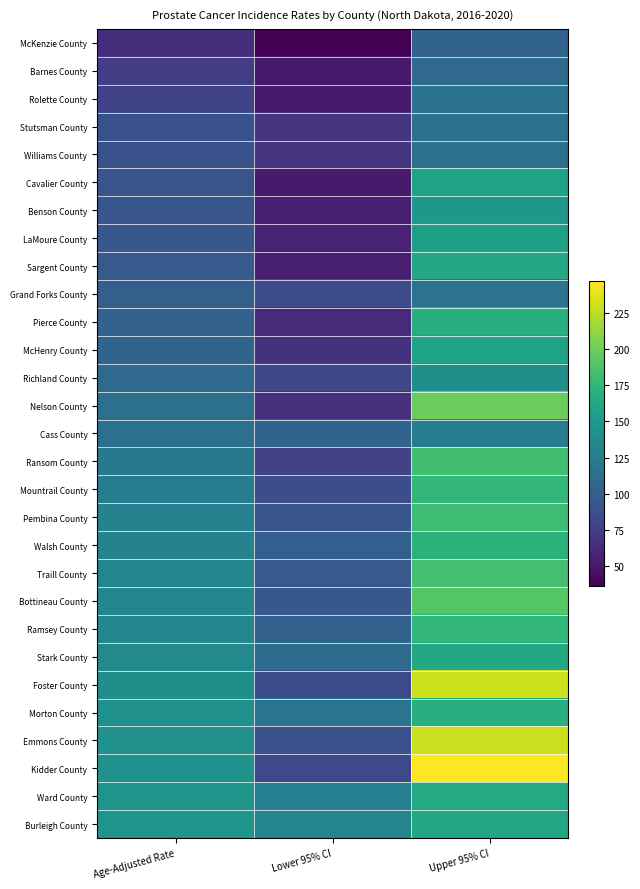

Reading right to left, extract all data points from this chart.

McKenzie County: Upper 95% CI=103.6	Lower 95% CI=36.7	Age-Adjusted Rate=64.4
Barnes County: Upper 95% CI=108.6	Lower 95% CI=51.3	Age-Adjusted Rate=75.1
Rolette County: Upper 95% CI=115.2	Lower 95% CI=51.7	Age-Adjusted Rate=78.7
Stutsman County: Upper 95% CI=116.1	Lower 95% CI=68.3	Age-Adjusted Rate=89.7
Williams County: Upper 95% CI=114.4	Lower 95% CI=69.0	Age-Adjusted Rate=89.7
Cavalier County: Upper 95% CI=158.0	Lower 95% CI=51.6	Age-Adjusted Rate=90.9
Benson County: Upper 95% CI=148.6	Lower 95% CI=55.2	Age-Adjusted Rate=93.1
LaMoure County: Upper 95% CI=156.0	Lower 95% CI=57.3	Age-Adjusted Rate=94.2
Sargent County: Upper 95% CI=163.5	Lower 95% CI=54.6	Age-Adjusted Rate=96.1
Grand Forks County: Upper 95% CI=116.8	Lower 95% CI=85.6	Age-Adjusted Rate=100.3
Pierce County: Upper 95% CI=168.1	Lower 95% CI=61.3	Age-Adjusted Rate=102.3
McHenry County: Upper 95% CI=158.7	Lower 95% CI=67.4	Age-Adjusted Rate=104.5
Richland County: Upper 95% CI=140.9	Lower 95% CI=82.1	Age-Adjusted Rate=108.2
Nelson County: Upper 95% CI=198.9	Lower 95% CI=66.0	Age-Adjusted Rate=113.8
Cass County: Upper 95% CI=125.1	Lower 95% CI=104.1	Age-Adjusted Rate=114.2
Ransom County: Upper 95% CI=183.2	Lower 95% CI=77.9	Age-Adjusted Rate=120.9
Mountrail County: Upper 95% CI=175.9	Lower 95% CI=86.3	Age-Adjusted Rate=125.2
Pembina County: Upper 95% CI=181.7	Lower 95% CI=92.5	Age-Adjusted Rate=130.1
Walsh County: Upper 95% CI=171.6	Lower 95% CI=99.0	Age-Adjusted Rate=130.8
Traill County: Upper 95% CI=183.6	Lower 95% CI=95.4	Age-Adjusted Rate=133.3
Bottineau County: Upper 95% CI=190.9	Lower 95% CI=93.4	Age-Adjusted Rate=134.3
Ramsey County: Upper 95% CI=176.0	Lower 95% CI=102.5	Age-Adjusted Rate=135.0
Stark County: Upper 95% CI=163.6	Lower 95% CI=110.5	Age-Adjusted Rate=135.1
Foster County: Upper 95% CI=230.2	Lower 95% CI=84.1	Age-Adjusted Rate=140.9
Morton County: Upper 95% CI=169.3	Lower 95% CI=118.6	Age-Adjusted Rate=142.2
Emmons County: Upper 95% CI=229.9	Lower 95% CI=89.2	Age-Adjusted Rate=143.1
Kidder County: Upper 95% CI=246.5	Lower 95% CI=83.3	Age-Adjusted Rate=144.2
Ward County: Upper 95% CI=164.6	Lower 95% CI=127.3	Age-Adjusted Rate=145.0
Burleigh County: Upper 95% CI=161.4	Lower 95% CI=131.8	Age-Adjusted Rate=146.0